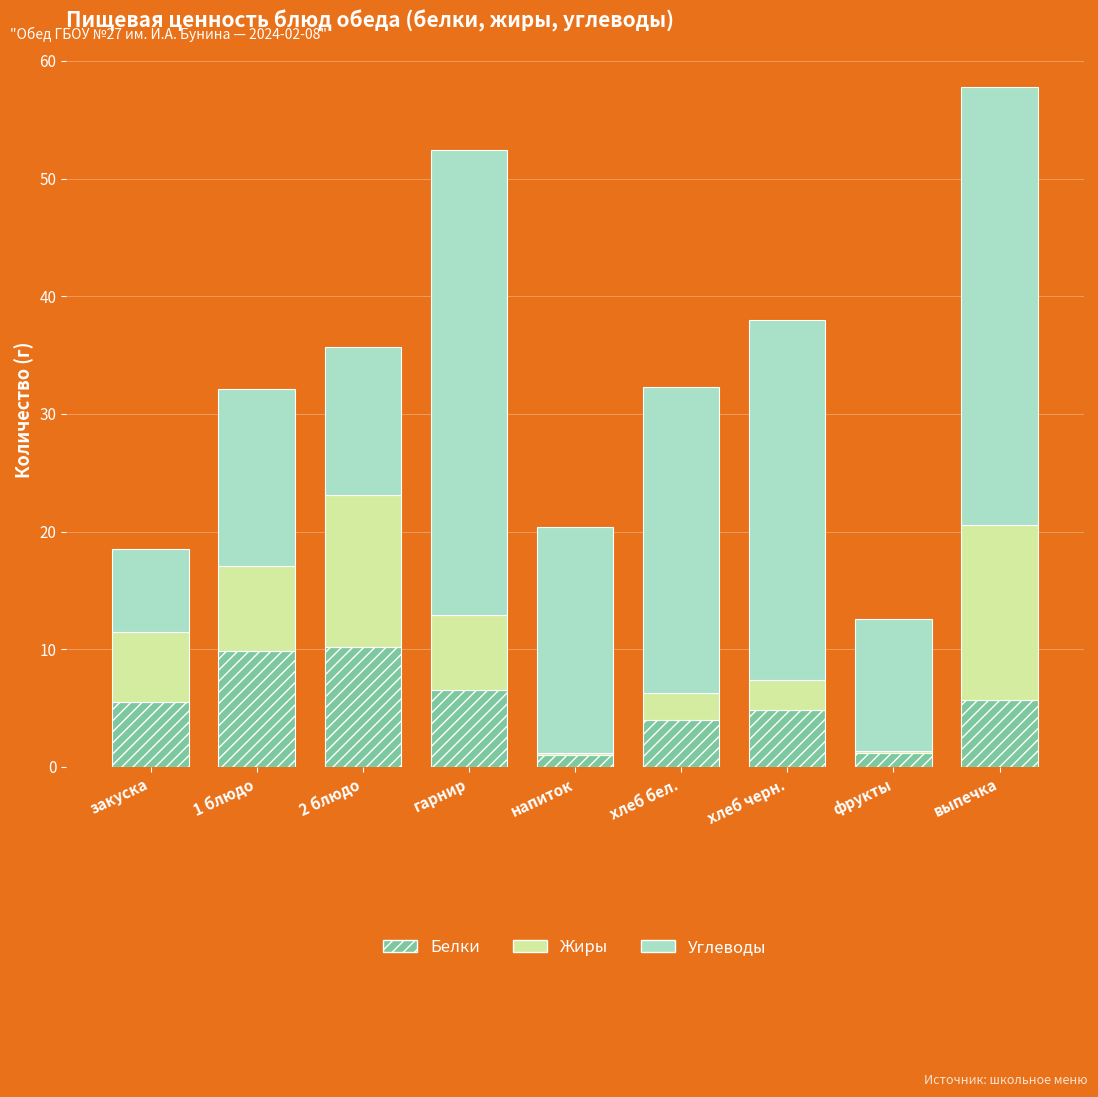

Are the bars grouped side by side (vs. stacked)?

No